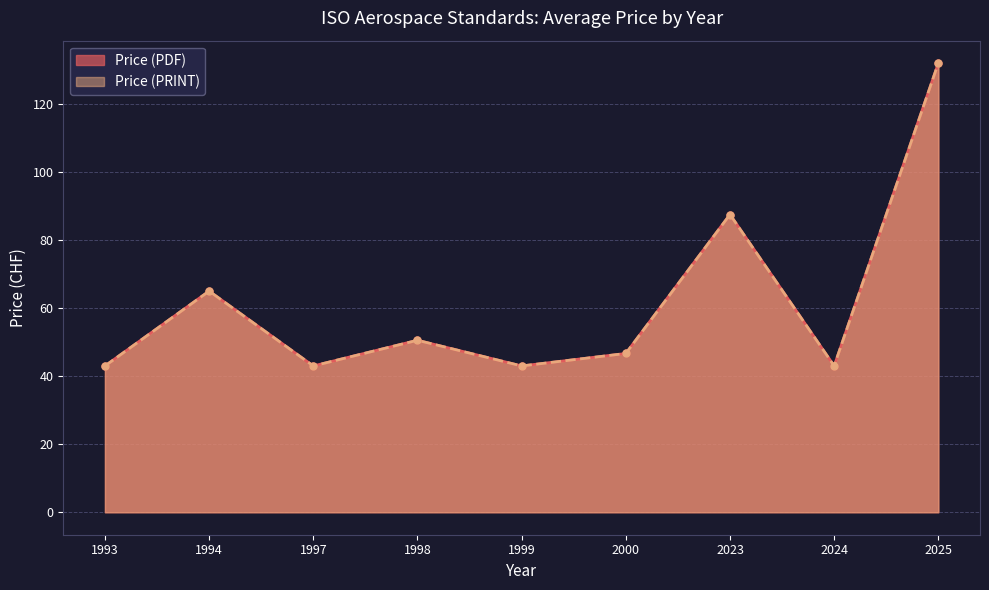

Rank the series at 2025 from lowest to highest value.

Price (PDF), Price (PRINT)